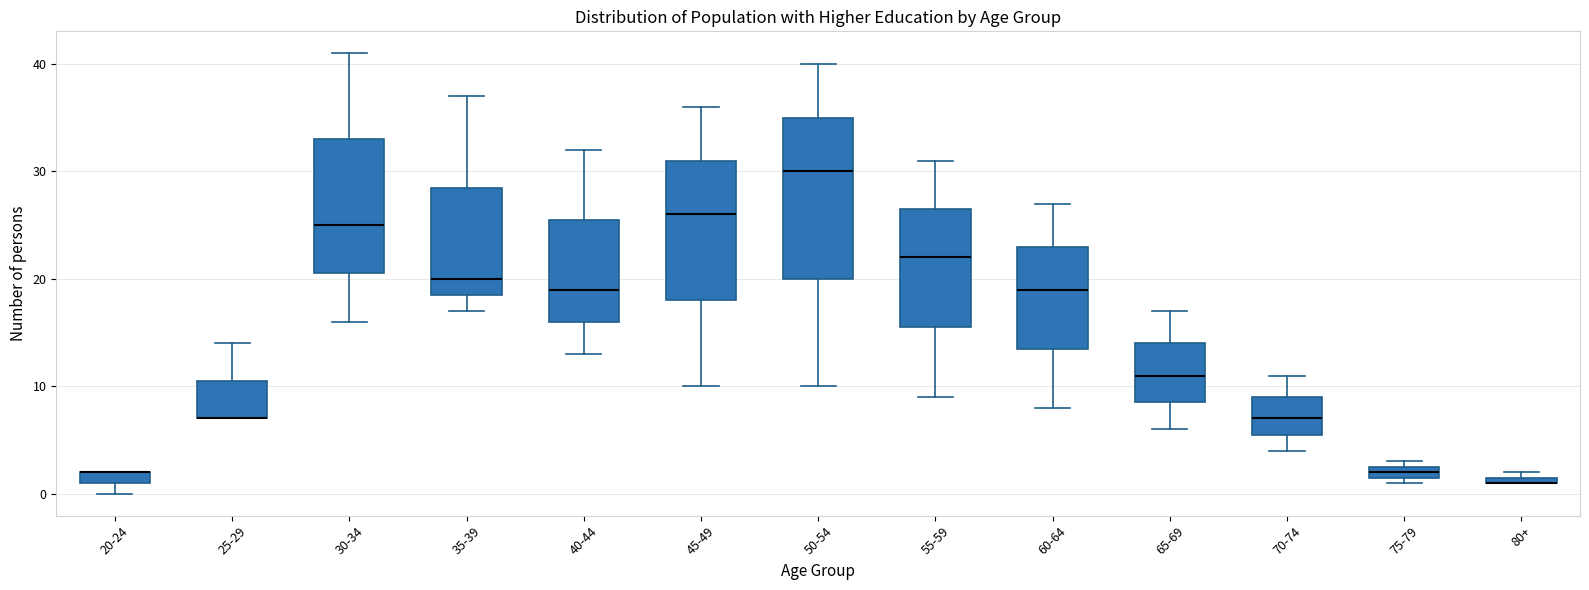

Which box is the tallest, from its lower edge to its upper edge?

50-54